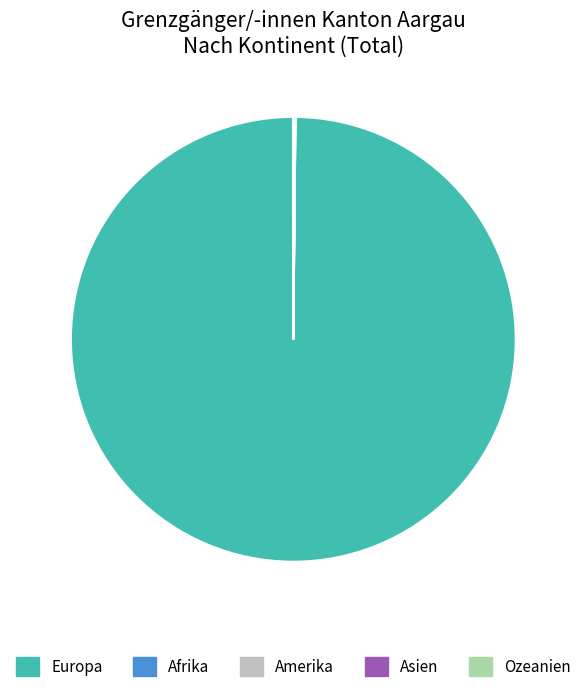

Does any single category account for the majority?

Yes